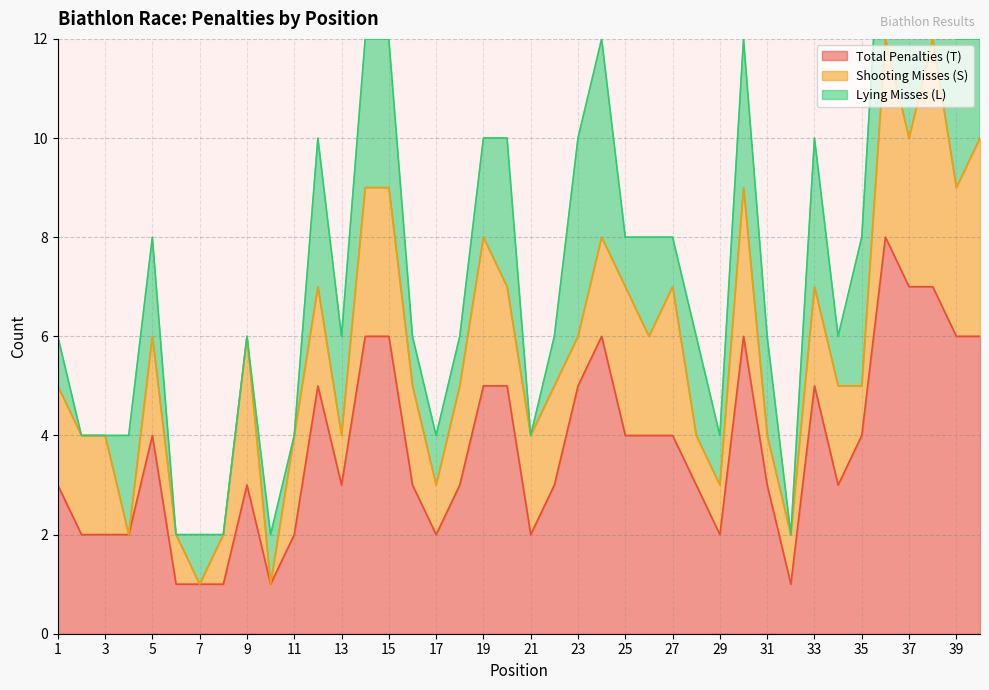

At which category does Total Penalties (T) reach its first local valley?

10